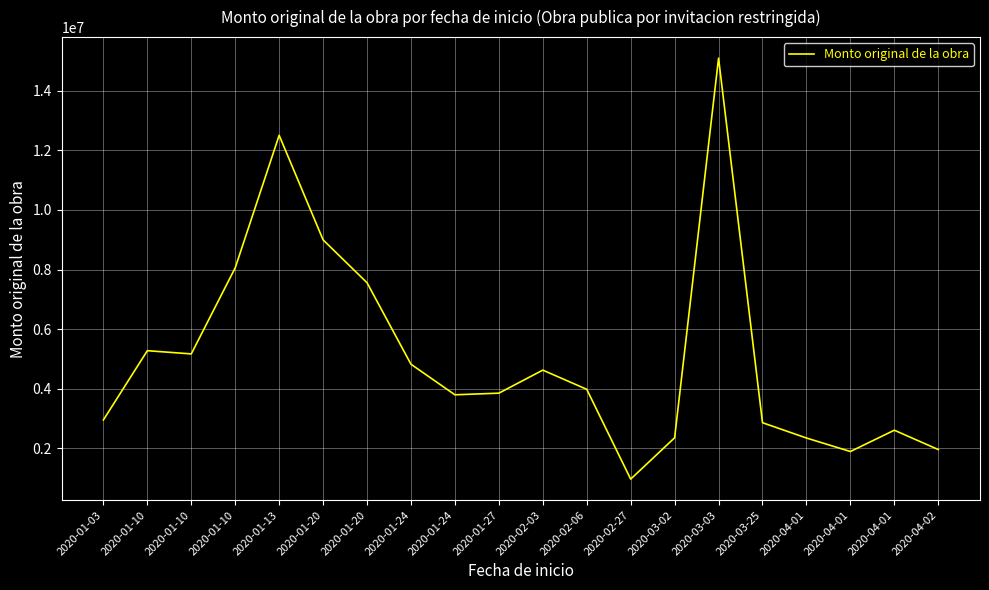

What is the ratio of the value at 2020-02-03 to the value at 2020-01-27?

1.2